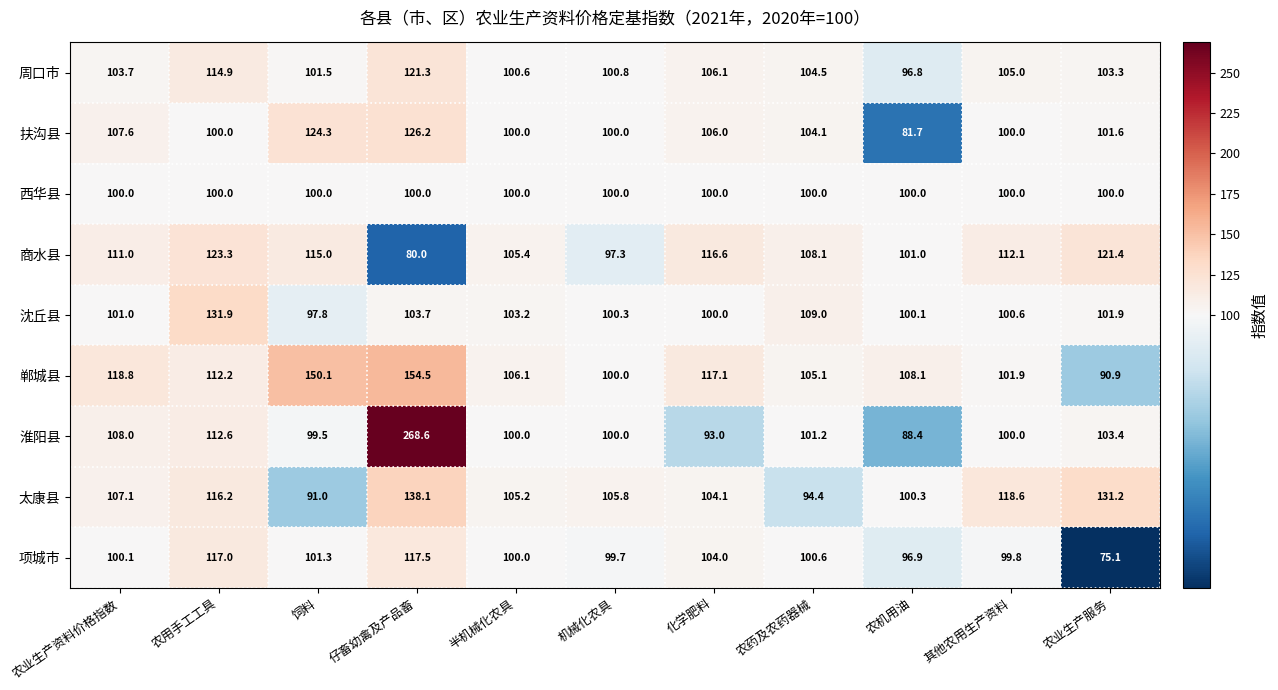

What is the difference between the maximum and second lowest values in the 项城市 series?

20.6